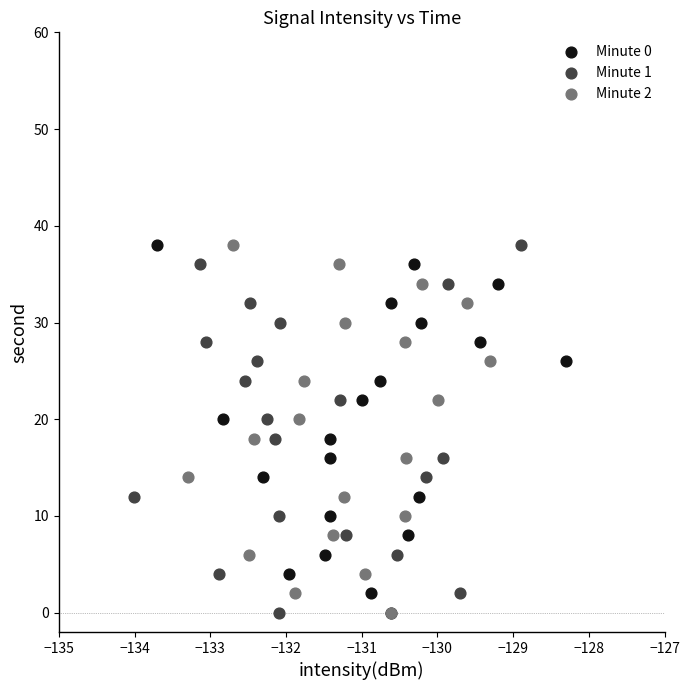

What are all the series names shown in the legend?

Minute 0, Minute 1, Minute 2